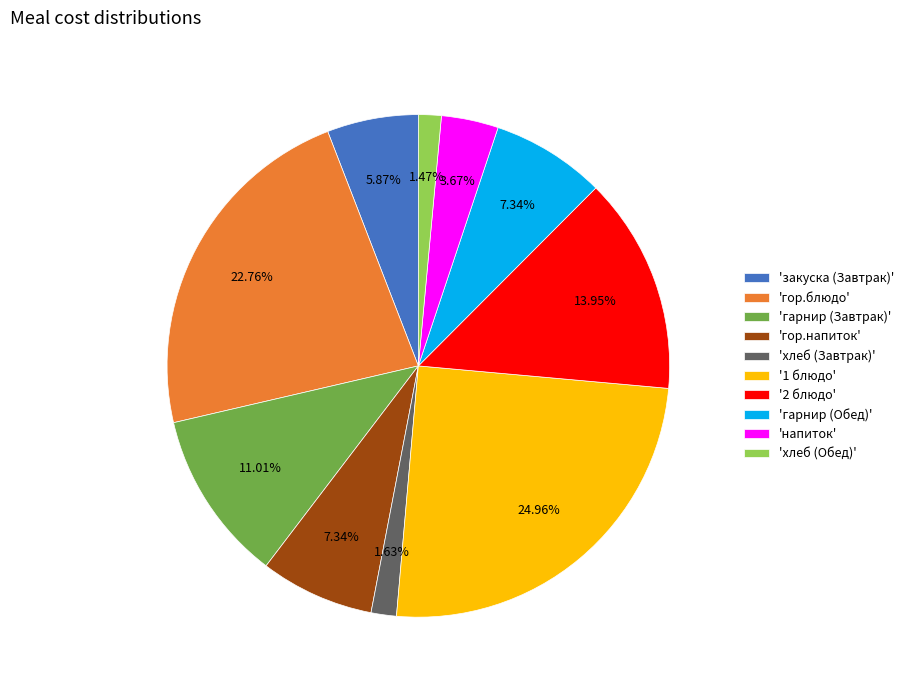

Approximately how many times larger is the value at '2 блюдо' compared to 'гарнир (Обед)'?

1.9